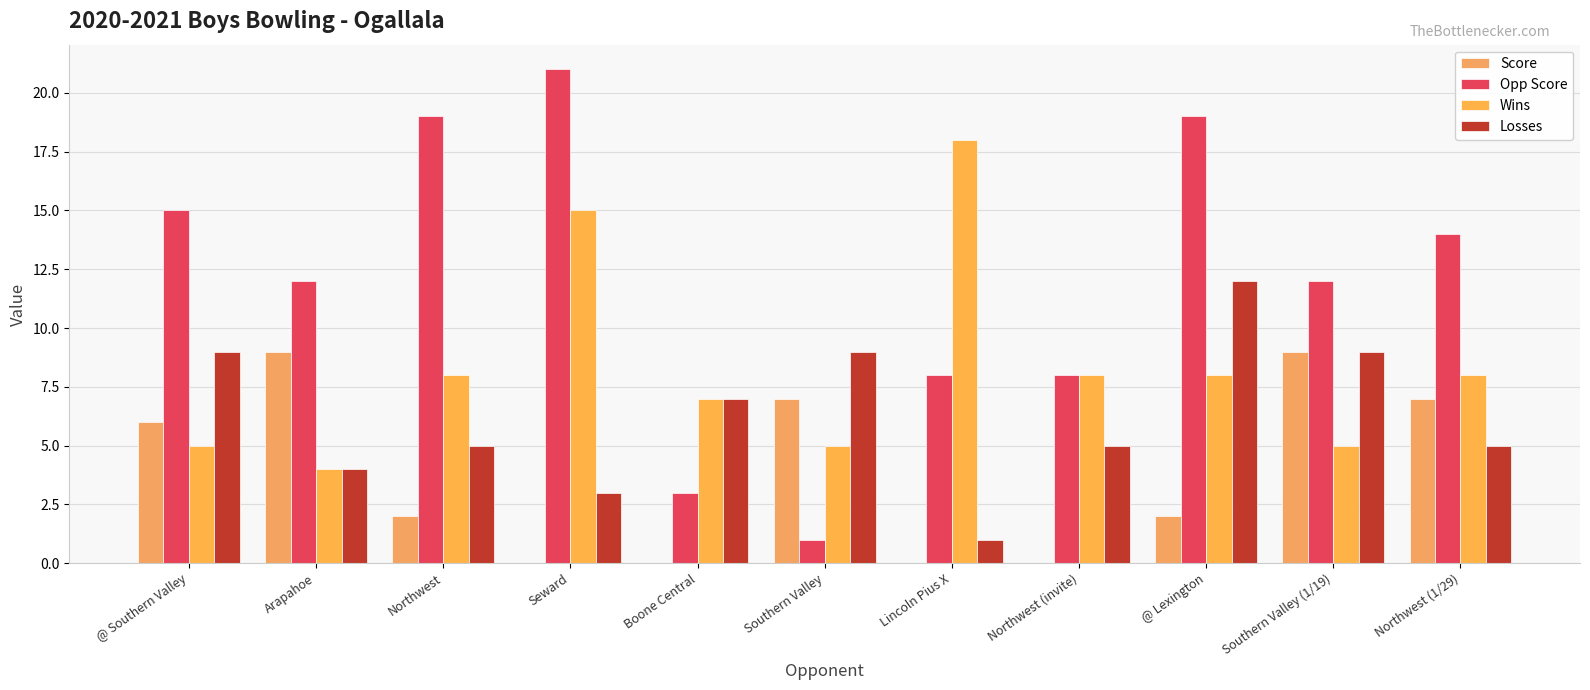

What are all the series names shown in the legend?

Score, Opp Score, Wins, Losses